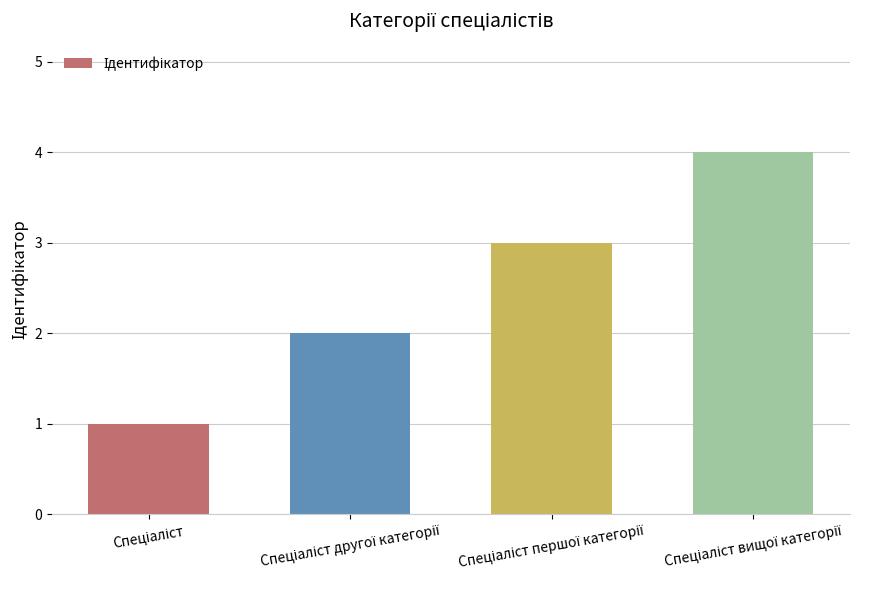

What is the sum of all values?

10